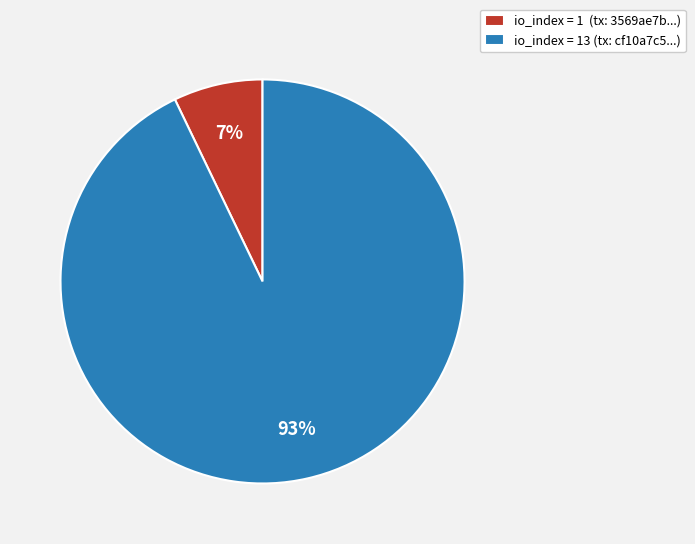

To the nearest percent, what is the difference between the largest and smallest slice percentages?

86%